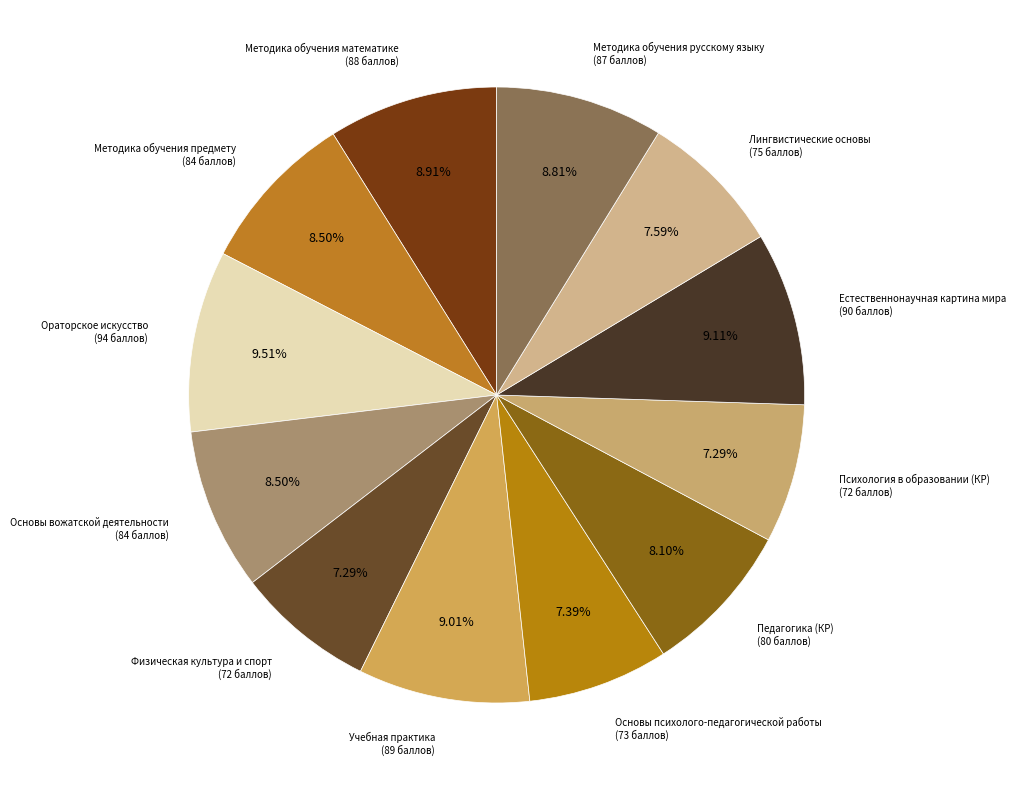

How many slices are in this pie chart?

12